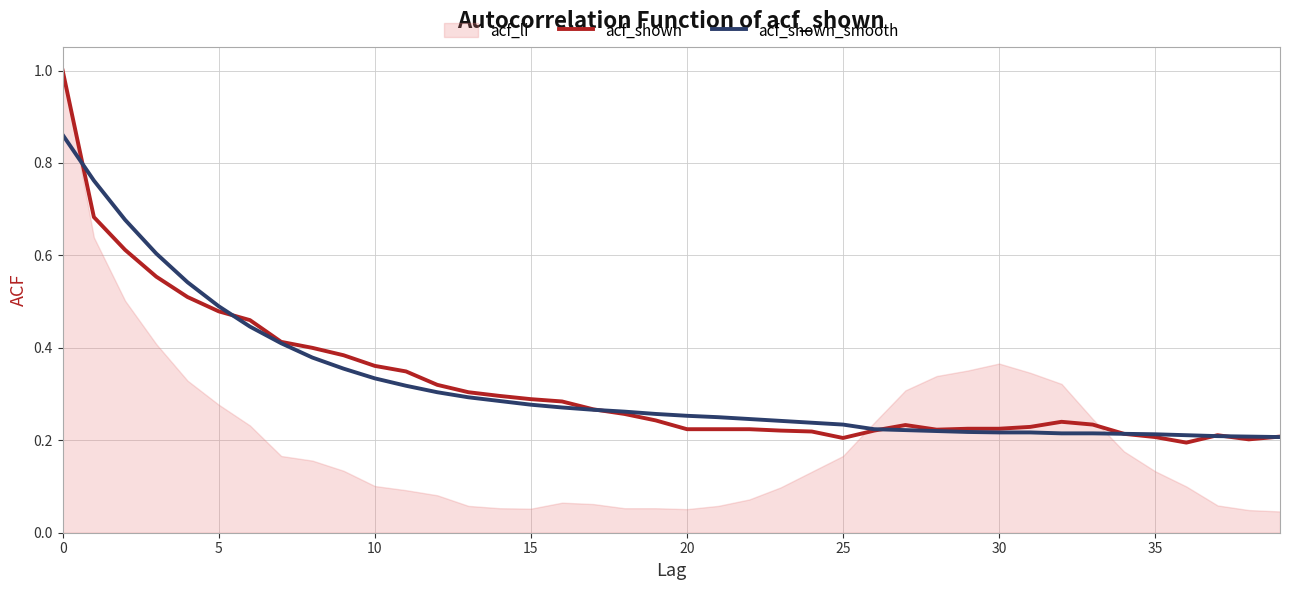

What is the maximum value for acf_shown?

1.0